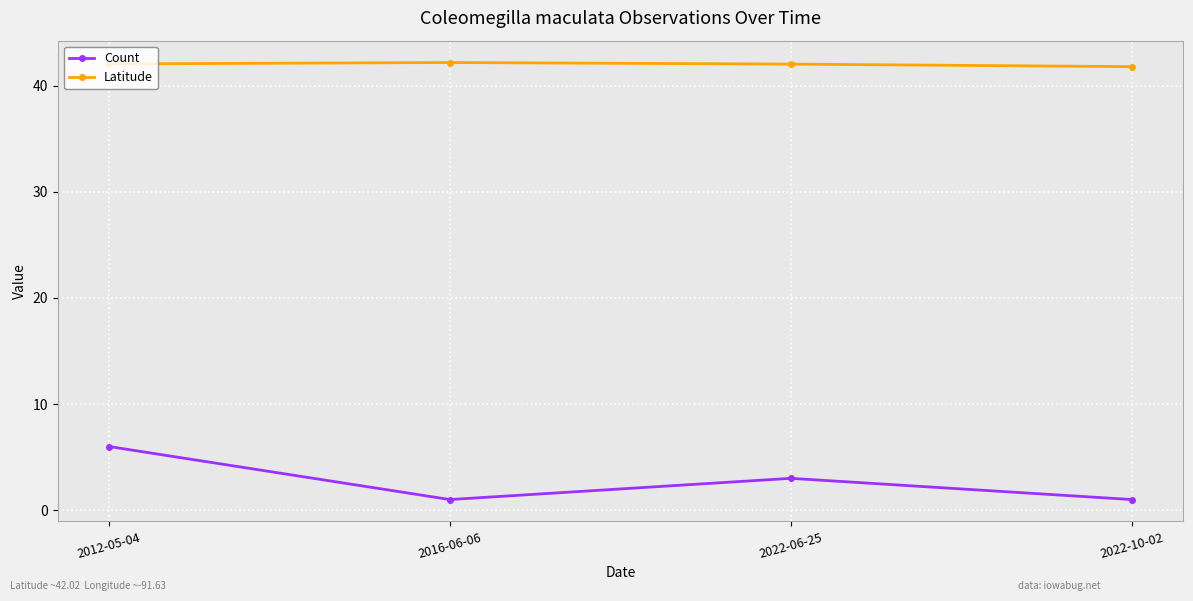

The value of Count at 2012-05-04 is 2.2. True or false?

False